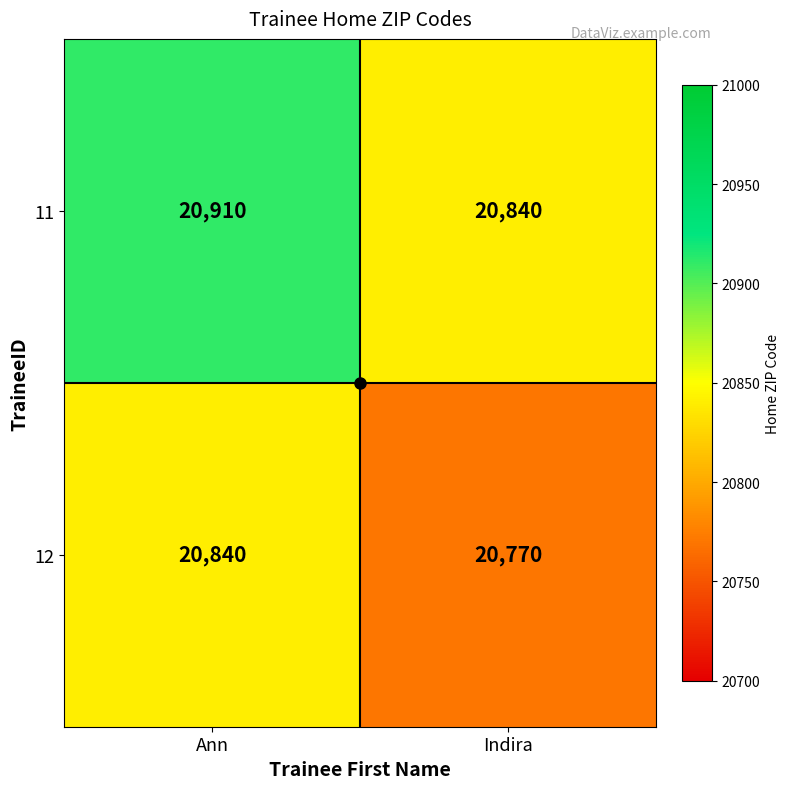

What is the total value across all series at Ann?

41750